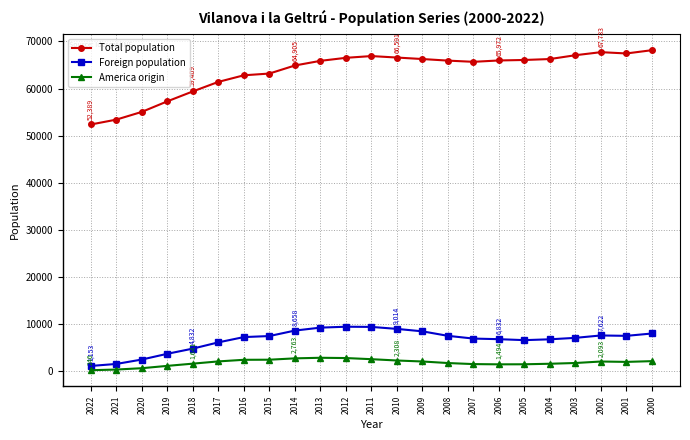

Is this an area chart (filled region under the line)?

No